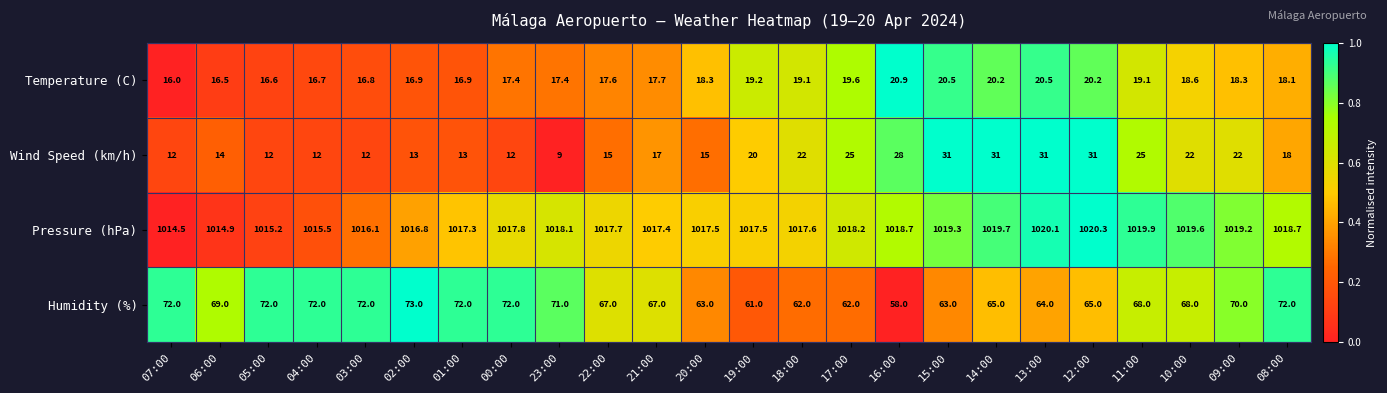

Is it true that Wind Speed (km/h) equals 20.0 at 19:00?

True